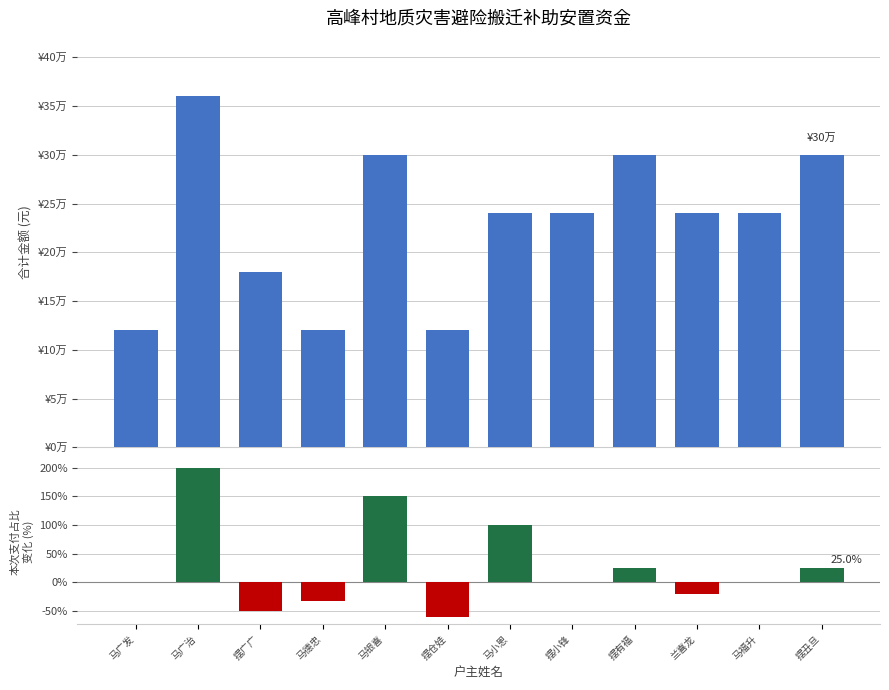

What is the difference between the highest and lowest values at 马广发?

120000.0